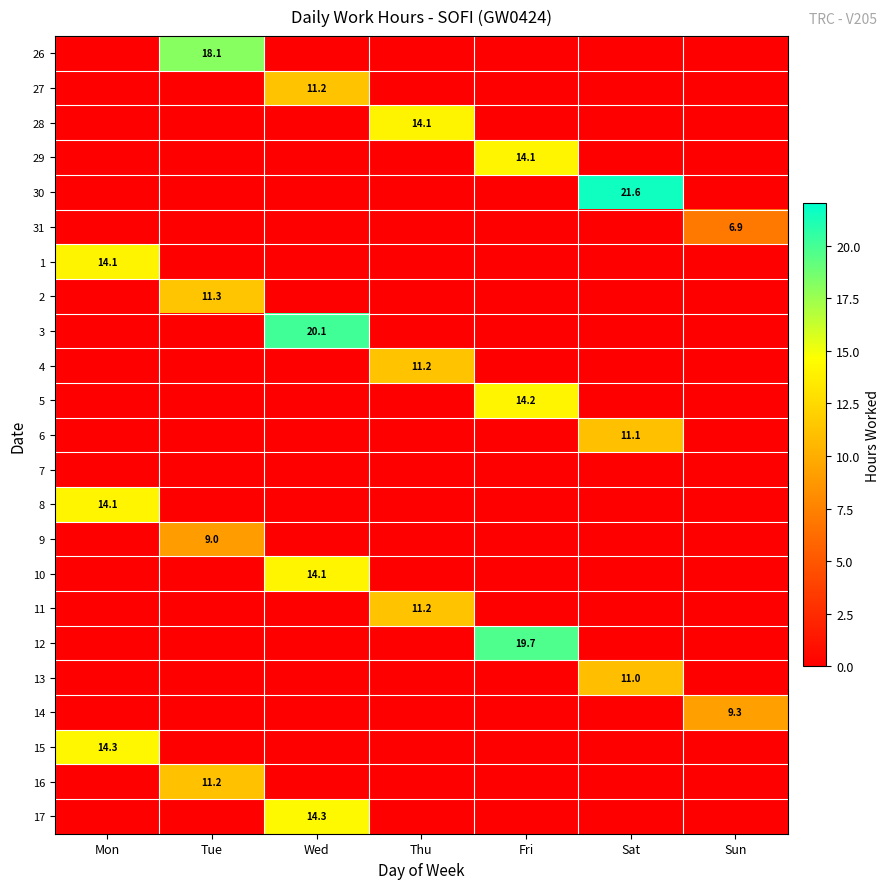

Which category has the highest value across all series?

Sat